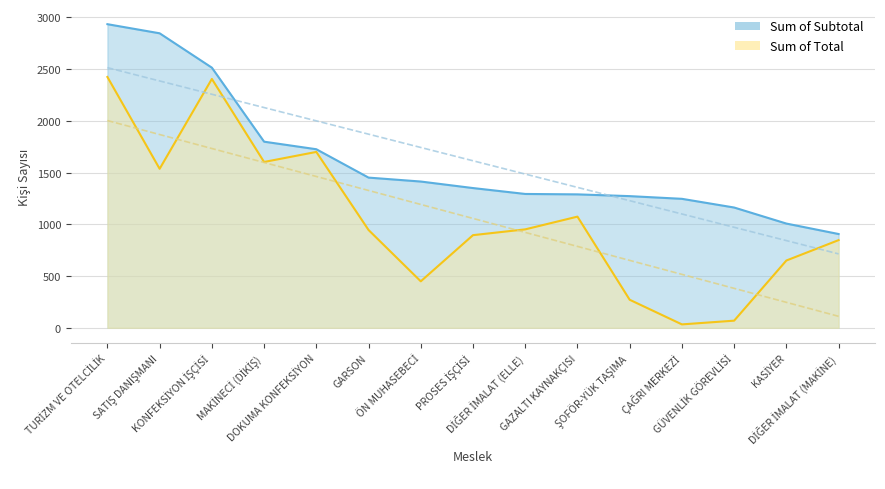

What value does the Sum of Total series have at DİĞER İMALAT (ELLE)?

951